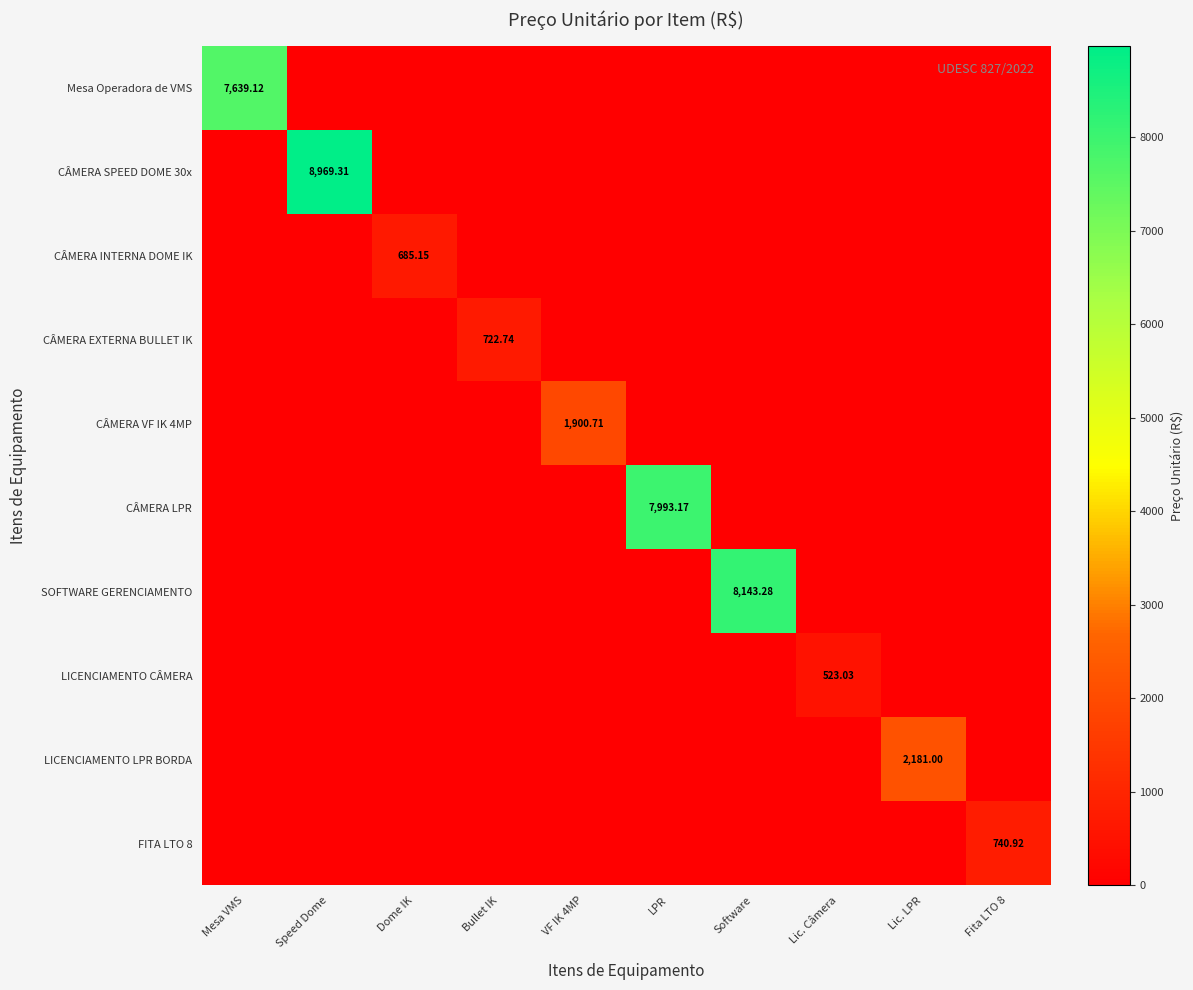

Which series has the widest spread of values?

CÂMERA SPEED DOME 30x